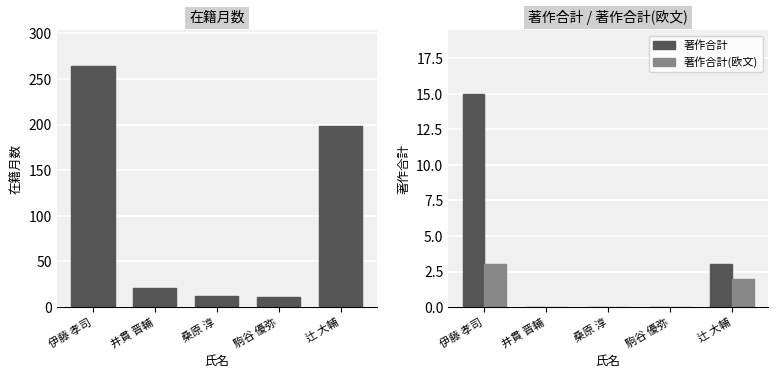

At which label does 在籍月数 first exceed 21?

伊藤 孝司